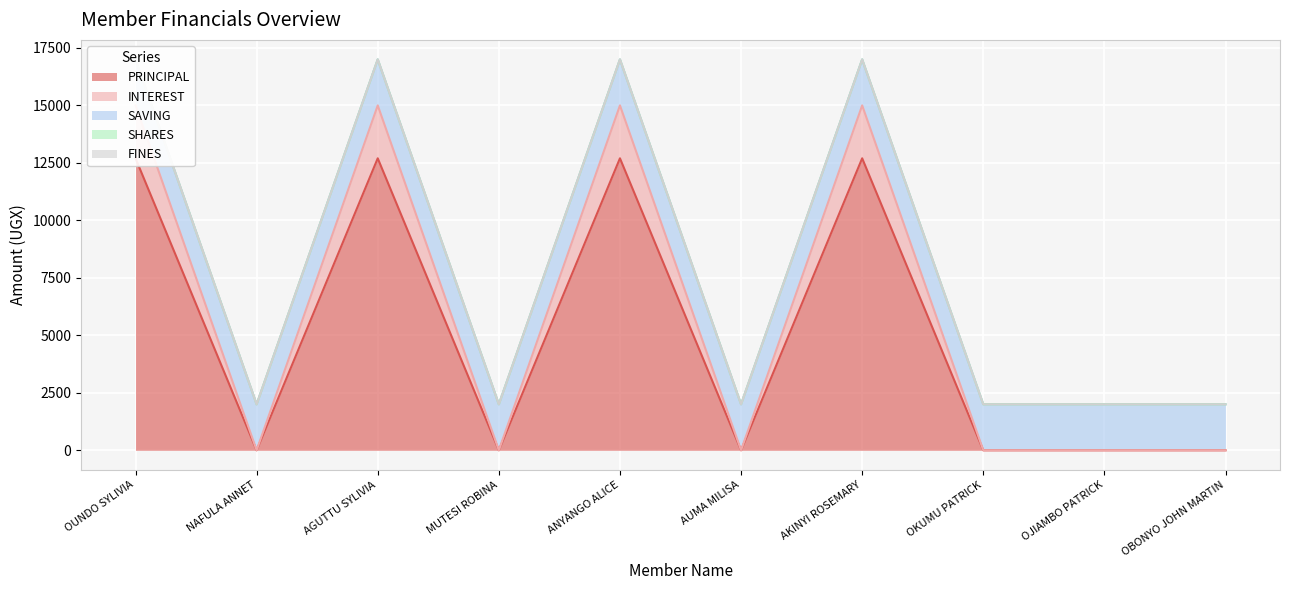

What is the value of the SAVING point at the 10th from the left?

2000